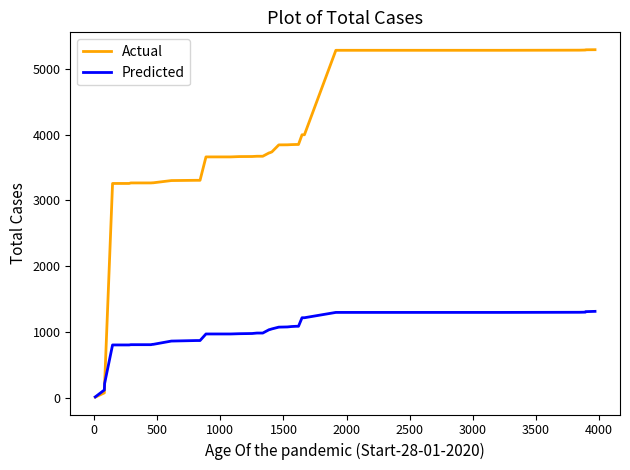

Rank the series by their average value, from lowest to highest.

Predicted, Actual